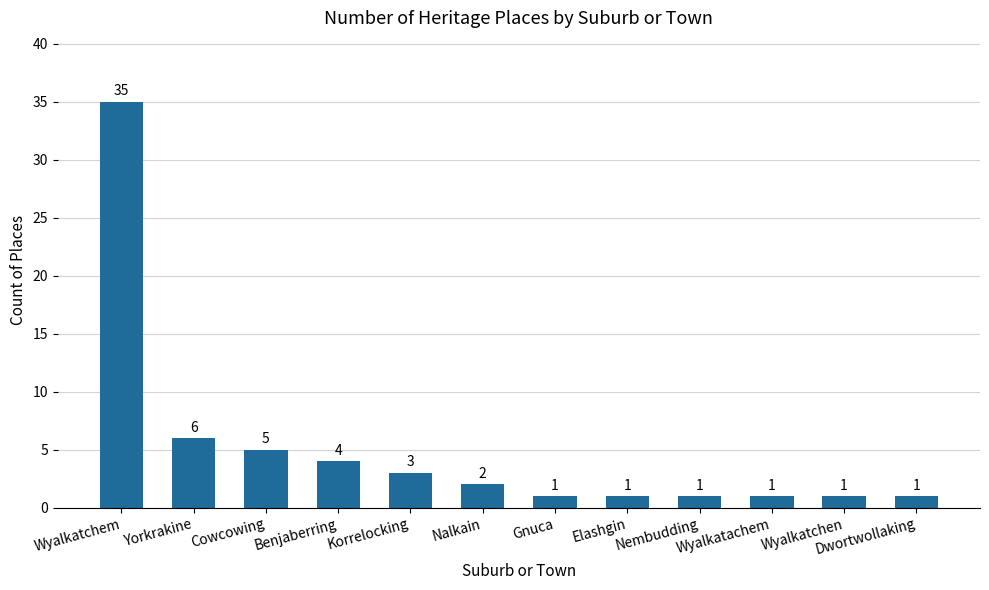

The value at Nembudding is 1. True or false?

True